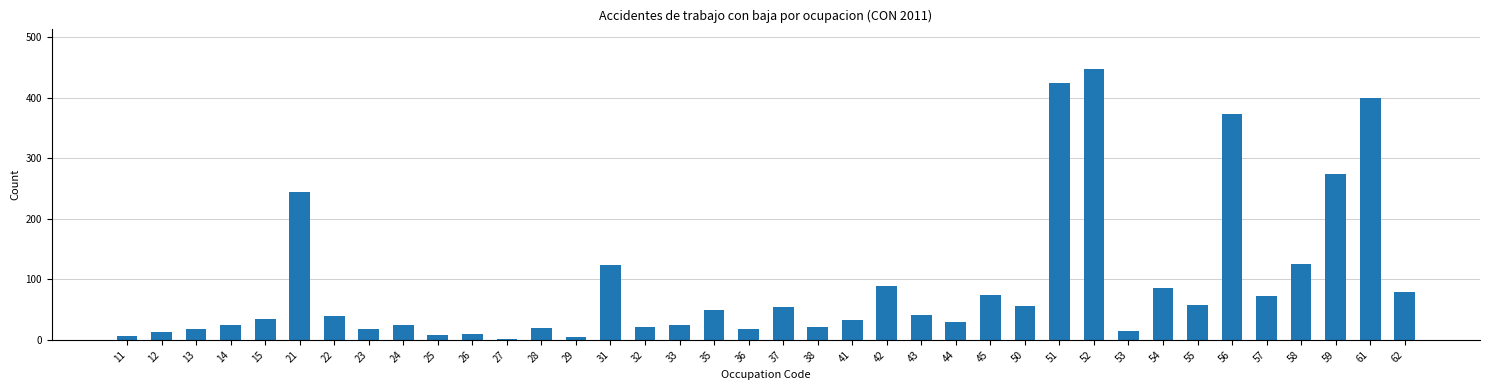

Is it true that the value at 56 is 373?

True